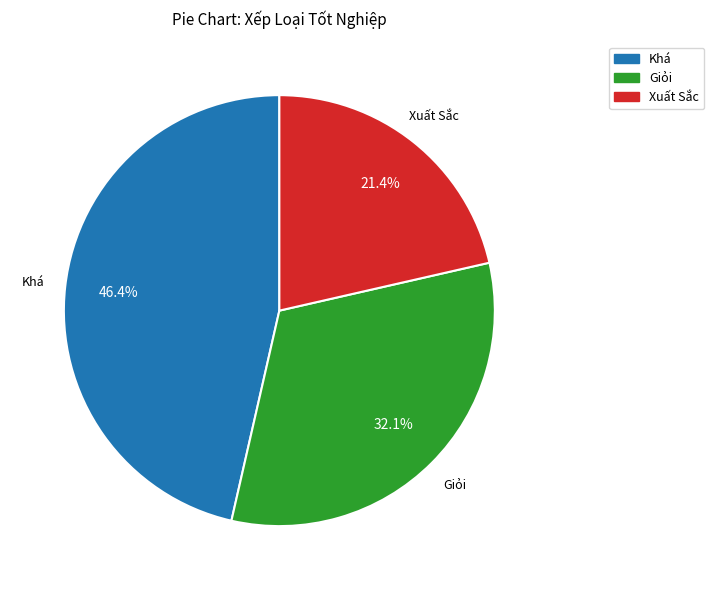

To the nearest percent, what is the average slice percentage?

33%